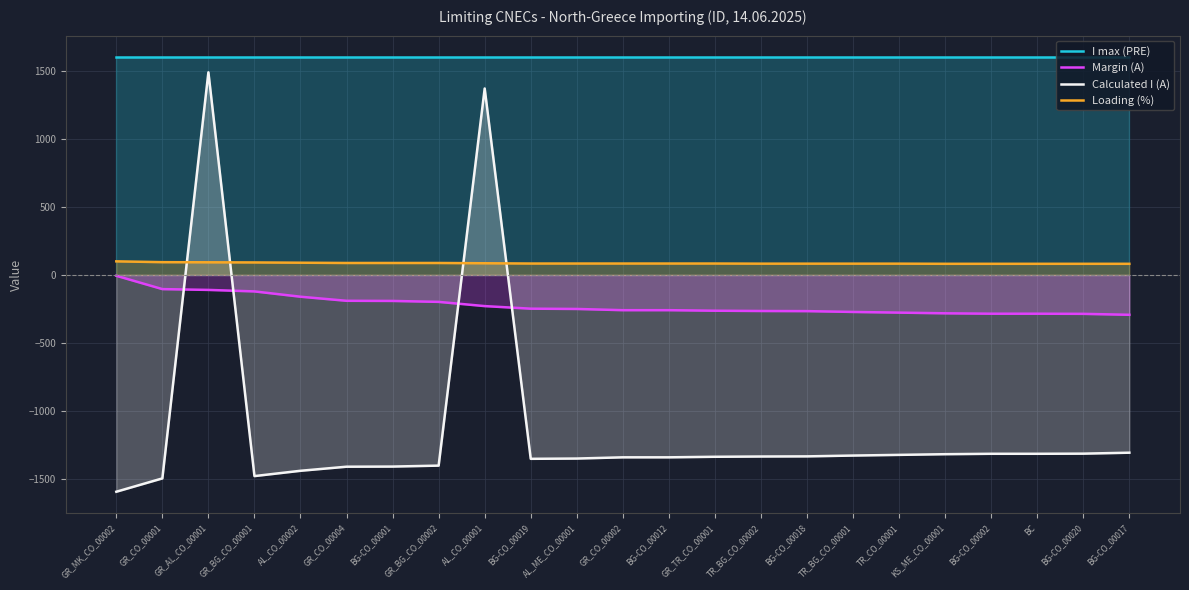

At which label is Calculated I (A) closest to -52?

BG-CO_00017